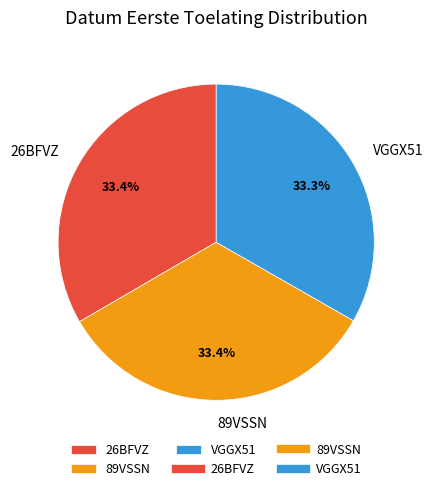

Approximately how many times larger is the value at 89VSSN compared to 26BFVZ?

1.0